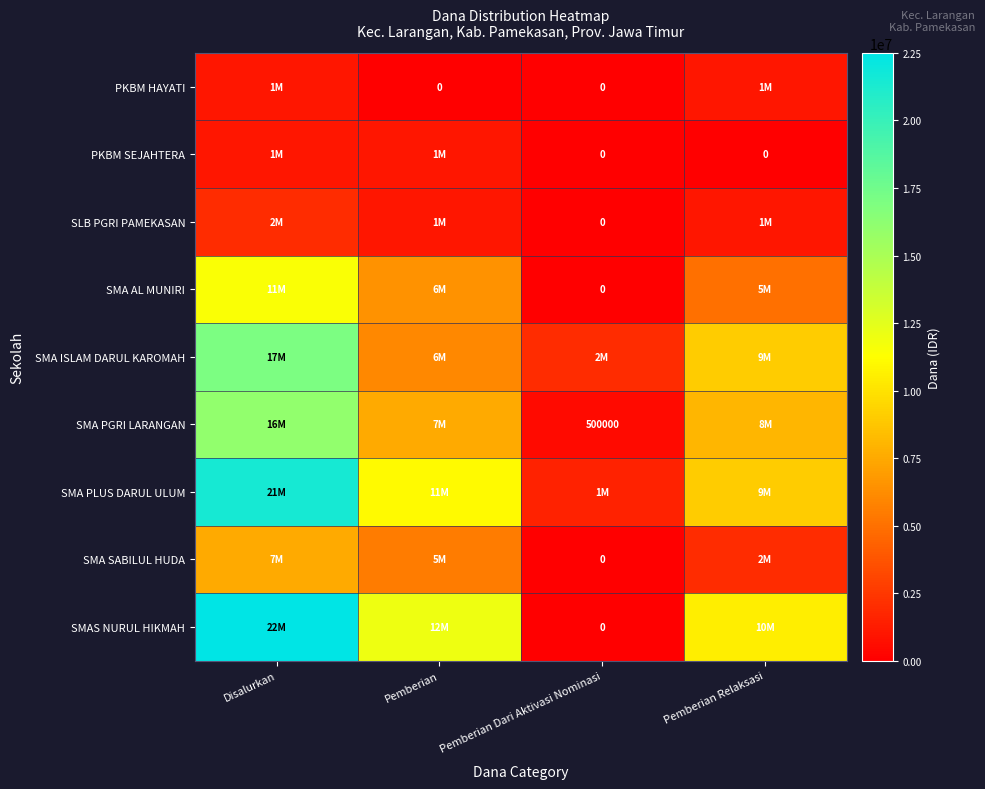

At which label is SMA PLUS DARUL ULUM closest to 11500000?

Pemberian